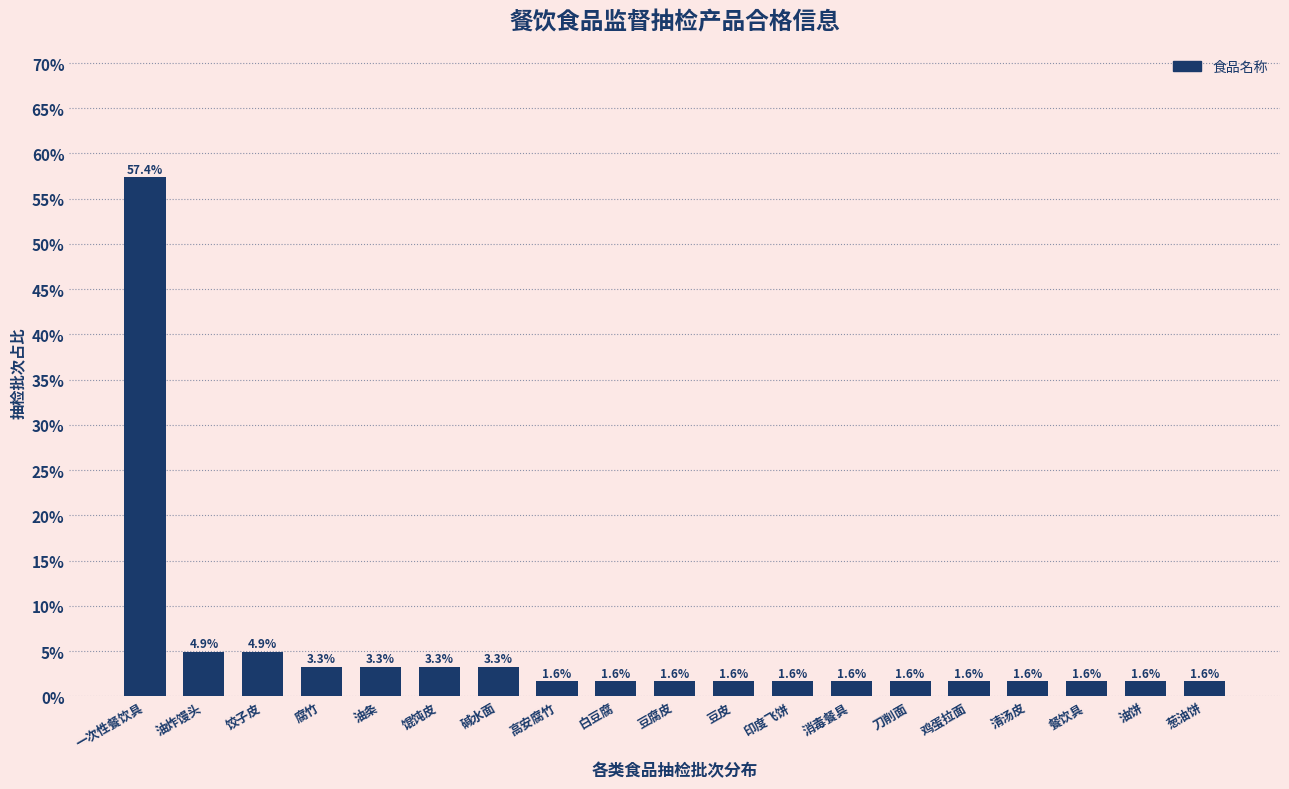

Reading right to left, transcribe all the data shown in this chart.

1.6	1.6	1.6	1.6	1.6	1.6	1.6	1.6	1.6	1.6	1.6	1.6	3.3	3.3	3.3	3.3	4.9	4.9	57.4